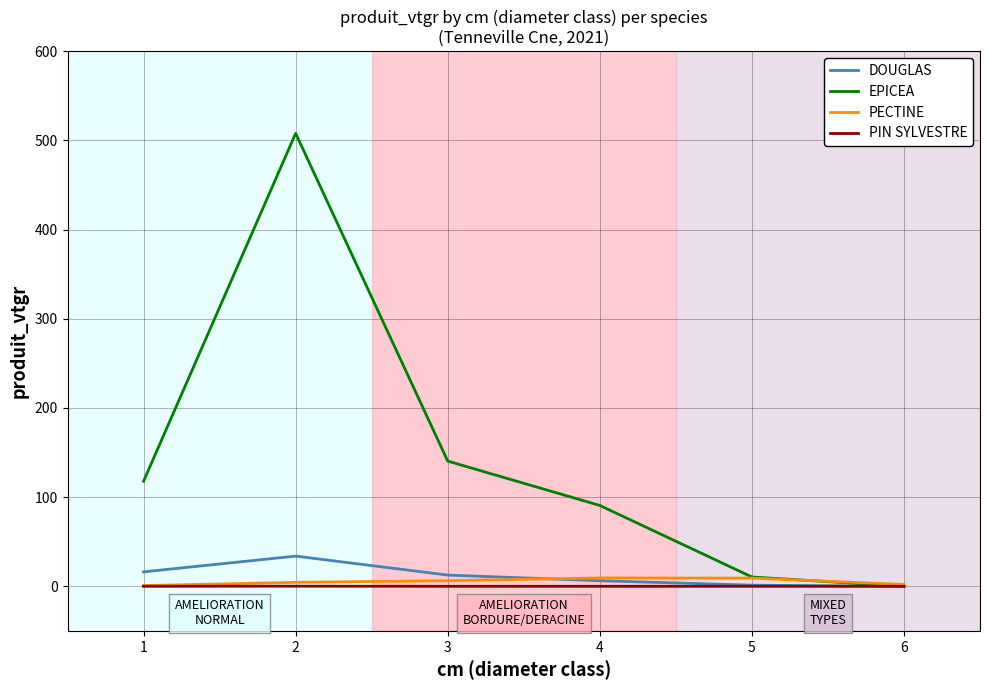

Is the value of EPICEA at 2 greater than the value of PIN SYLVESTRE at 2?

Yes